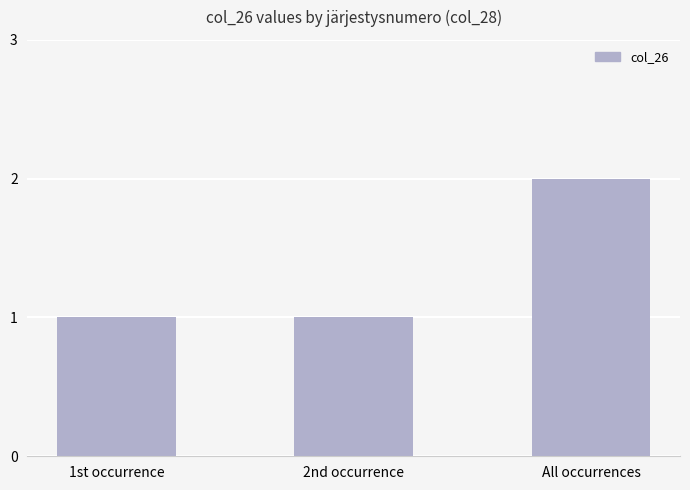

Read the value at 1st occurrence.

1